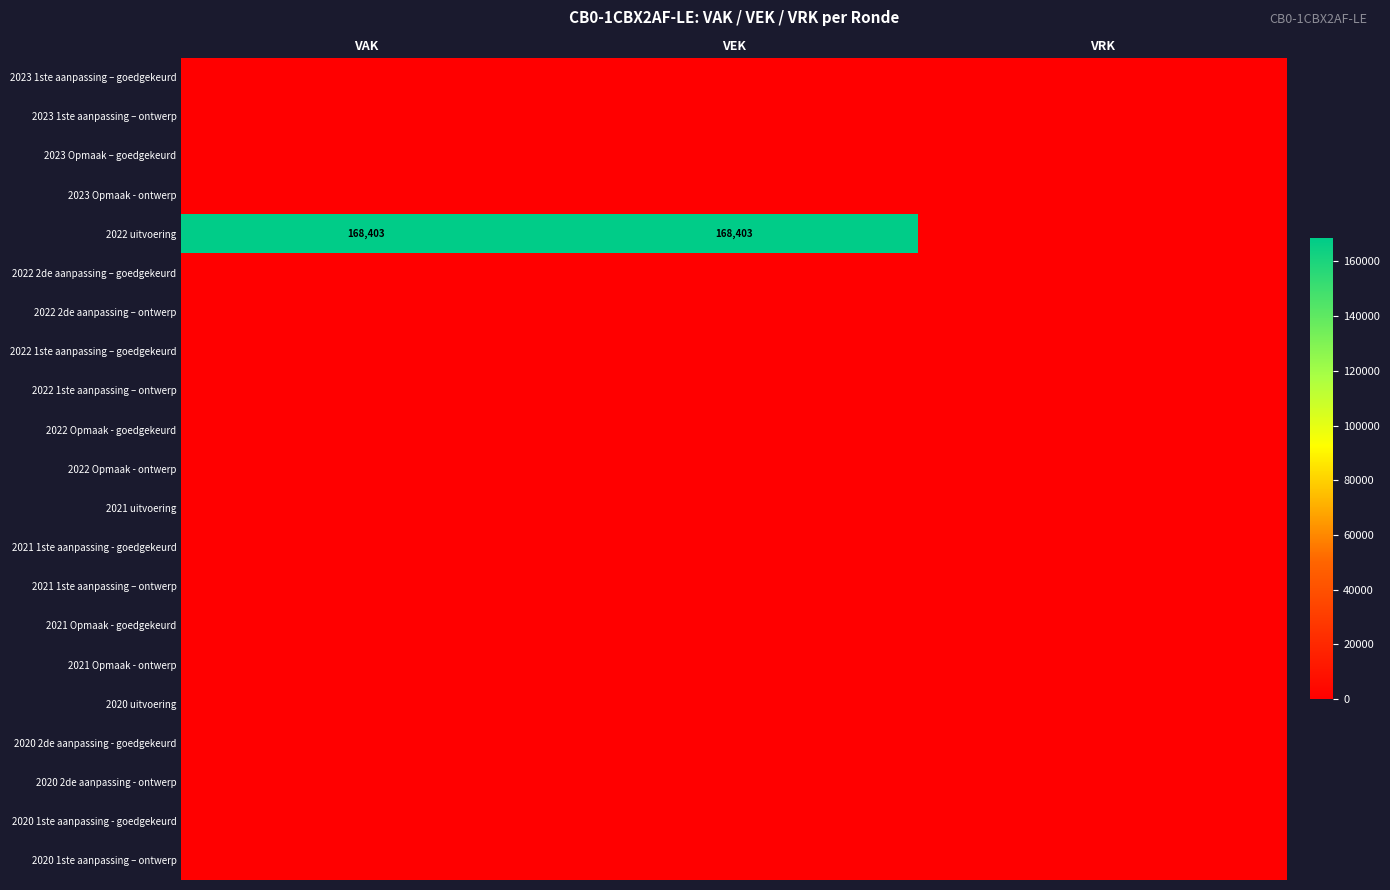

Which has a higher value, VAK or VRK?

VAK